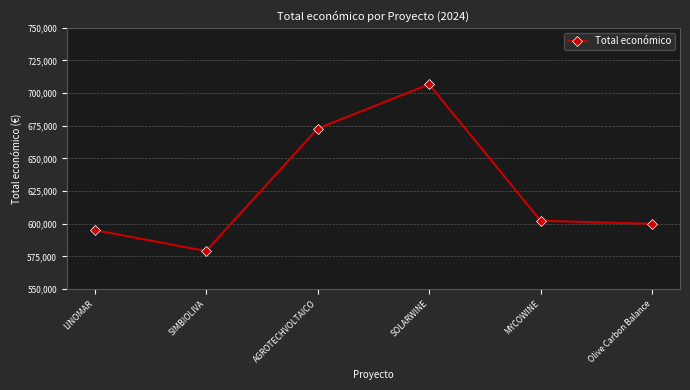

What is the change in value from AGROTECHVOLTAICO to Olive Carbon Balance?

-72815.0